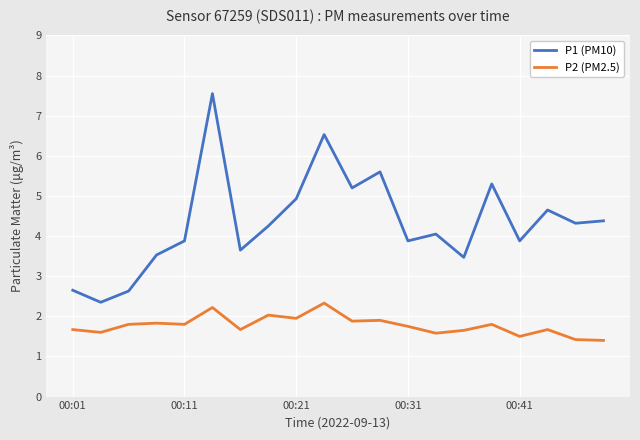

What is the smallest value displayed?

1.4